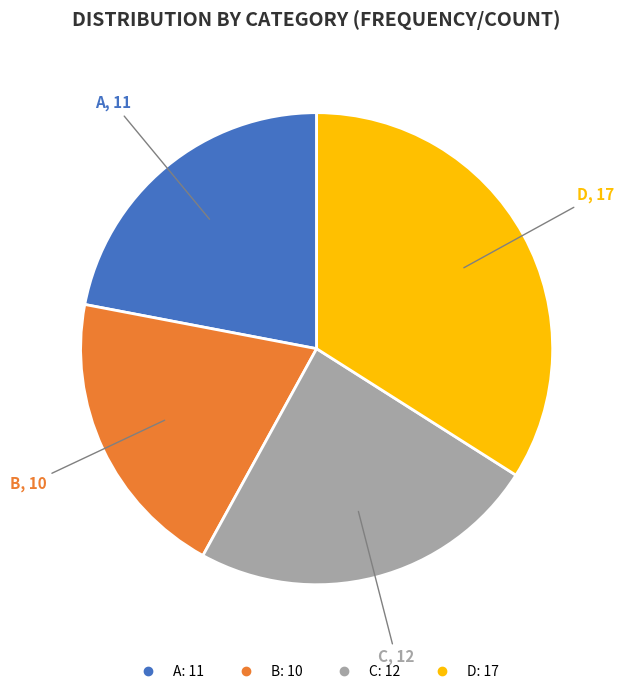

The C slice represents 24% of the pie. True or false?

True